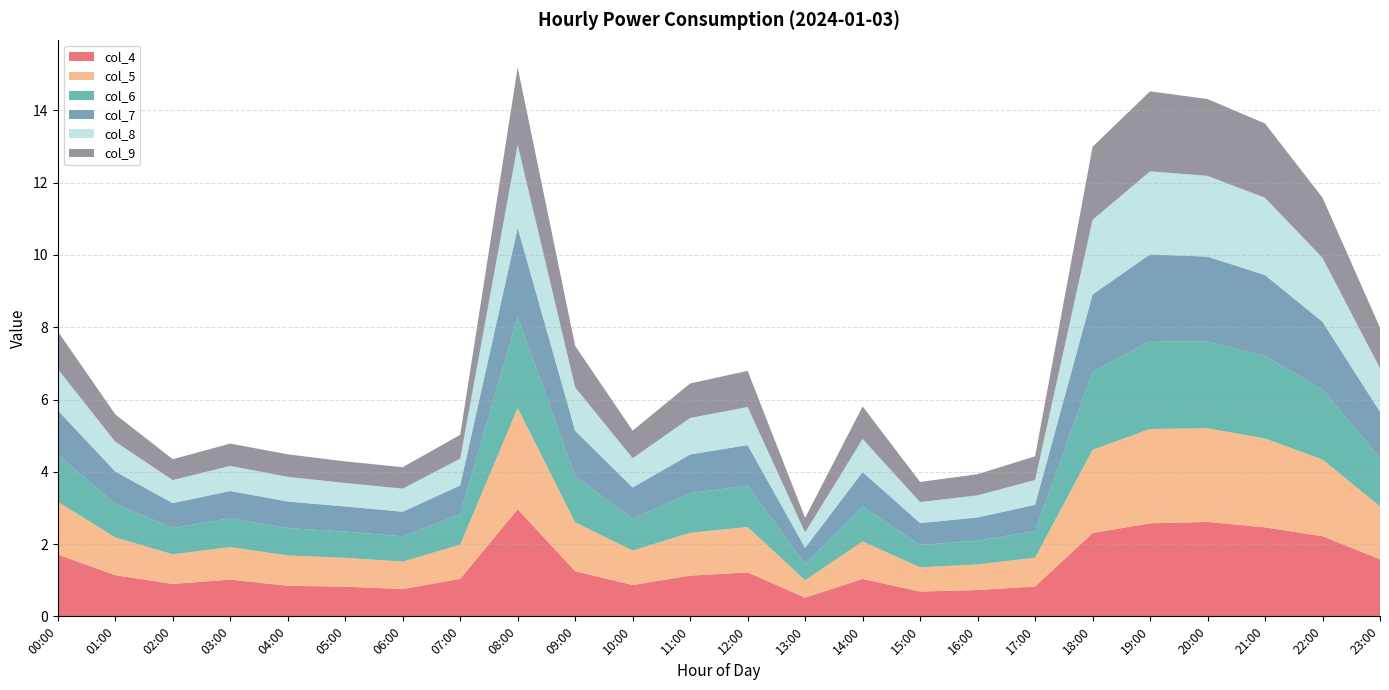

Reading left to right, transcribe all the data shown in this chart.

col_4: 00:00=1.7	01:00=1.1	02:00=0.9	03:00=1.0	04:00=0.8	05:00=0.8	06:00=0.8	07:00=1.0	08:00=3.0	09:00=1.2	10:00=0.9	11:00=1.1	12:00=1.2	13:00=0.5	14:00=1.0	15:00=0.7	16:00=0.7	17:00=0.8	18:00=2.3	19:00=2.6	20:00=2.6	21:00=2.5	22:00=2.2	23:00=1.6
col_5: 00:00=1.5	01:00=1.0	02:00=0.8	03:00=0.9	04:00=0.8	05:00=0.8	06:00=0.8	07:00=0.9	08:00=2.8	09:00=1.4	10:00=1.0	11:00=1.2	12:00=1.3	13:00=0.5	14:00=1.0	15:00=0.7	16:00=0.7	17:00=0.8	18:00=2.3	19:00=2.6	20:00=2.6	21:00=2.5	22:00=2.1	23:00=1.5
col_6: 00:00=1.3	01:00=0.9	02:00=0.7	03:00=0.8	04:00=0.8	05:00=0.7	06:00=0.7	07:00=0.8	08:00=2.5	09:00=1.3	10:00=0.9	11:00=1.1	12:00=1.1	13:00=0.5	14:00=1.0	15:00=0.6	16:00=0.7	17:00=0.7	18:00=2.2	19:00=2.4	20:00=2.4	21:00=2.3	22:00=1.9	23:00=1.3
col_7: 00:00=1.2	01:00=0.9	02:00=0.7	03:00=0.8	04:00=0.7	05:00=0.7	06:00=0.7	07:00=0.8	08:00=2.4	09:00=1.3	10:00=0.9	11:00=1.1	12:00=1.1	13:00=0.4	14:00=1.0	15:00=0.6	16:00=0.6	17:00=0.7	18:00=2.1	19:00=2.4	20:00=2.3	21:00=2.2	22:00=1.9	23:00=1.3
col_8: 00:00=1.1	01:00=0.8	02:00=0.6	03:00=0.7	04:00=0.7	05:00=0.7	06:00=0.6	07:00=0.7	08:00=2.3	09:00=1.2	10:00=0.8	11:00=1.0	12:00=1.1	13:00=0.4	14:00=0.9	15:00=0.6	16:00=0.6	17:00=0.7	18:00=2.1	19:00=2.3	20:00=2.2	21:00=2.1	22:00=1.8	23:00=1.2
col_9: 00:00=1.0	01:00=0.8	02:00=0.6	03:00=0.6	04:00=0.6	05:00=0.6	06:00=0.6	07:00=0.7	08:00=2.1	09:00=1.2	10:00=0.8	11:00=1.0	12:00=1.0	13:00=0.4	14:00=0.9	15:00=0.6	16:00=0.6	17:00=0.7	18:00=2.0	19:00=2.2	20:00=2.1	21:00=2.1	22:00=1.7	23:00=1.1